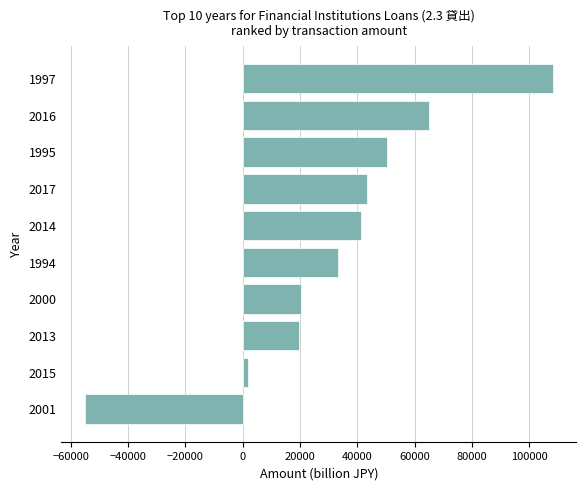

What is the change in value from 2017 to 2013?

-23719.1